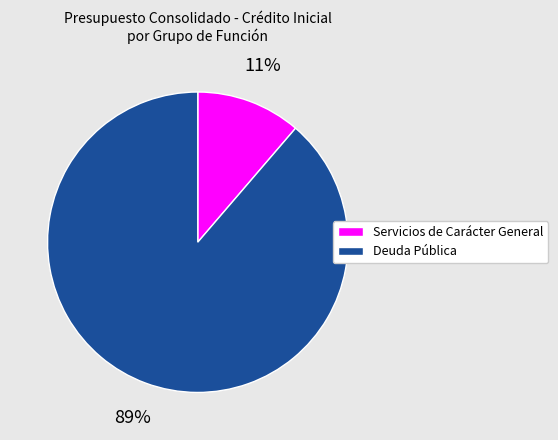

What percentage is the Deuda Pública slice, to the nearest percent?

89%